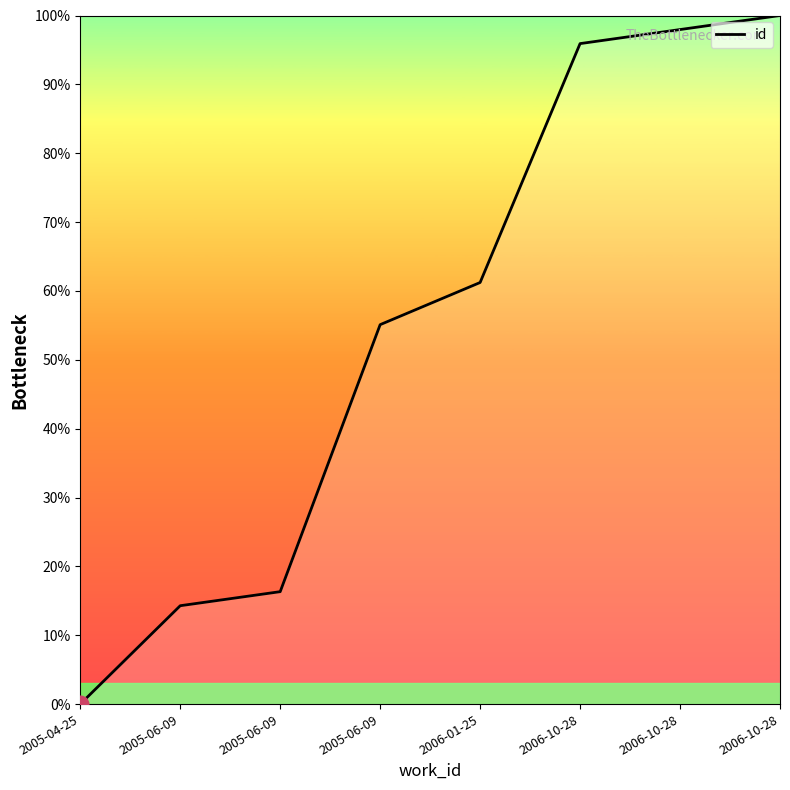

Between 2005-06-09 and 2005-06-09, which is larger?

2005-06-09